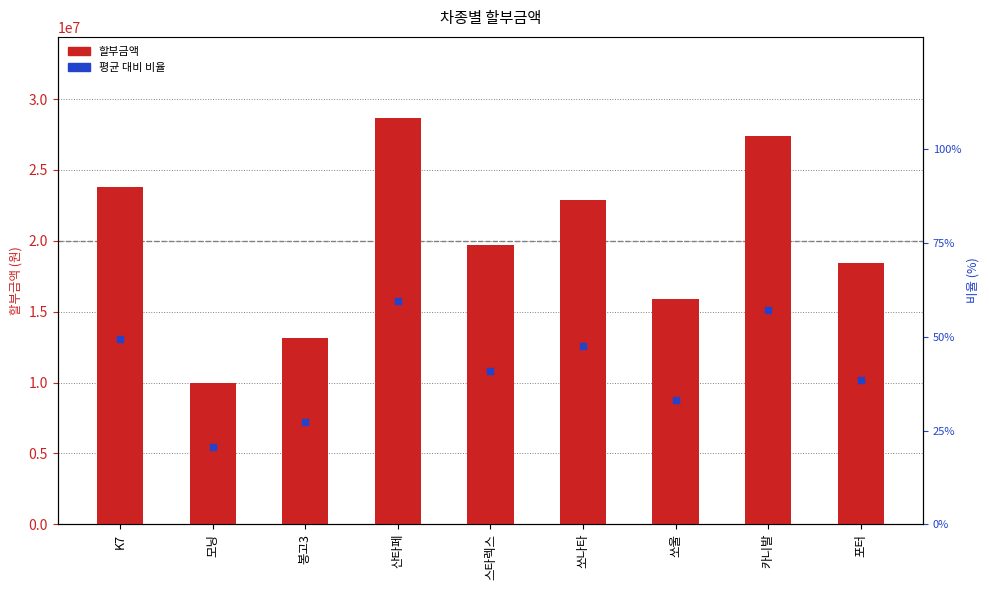

What is the total value across all series at 쏘울?

24683750.0